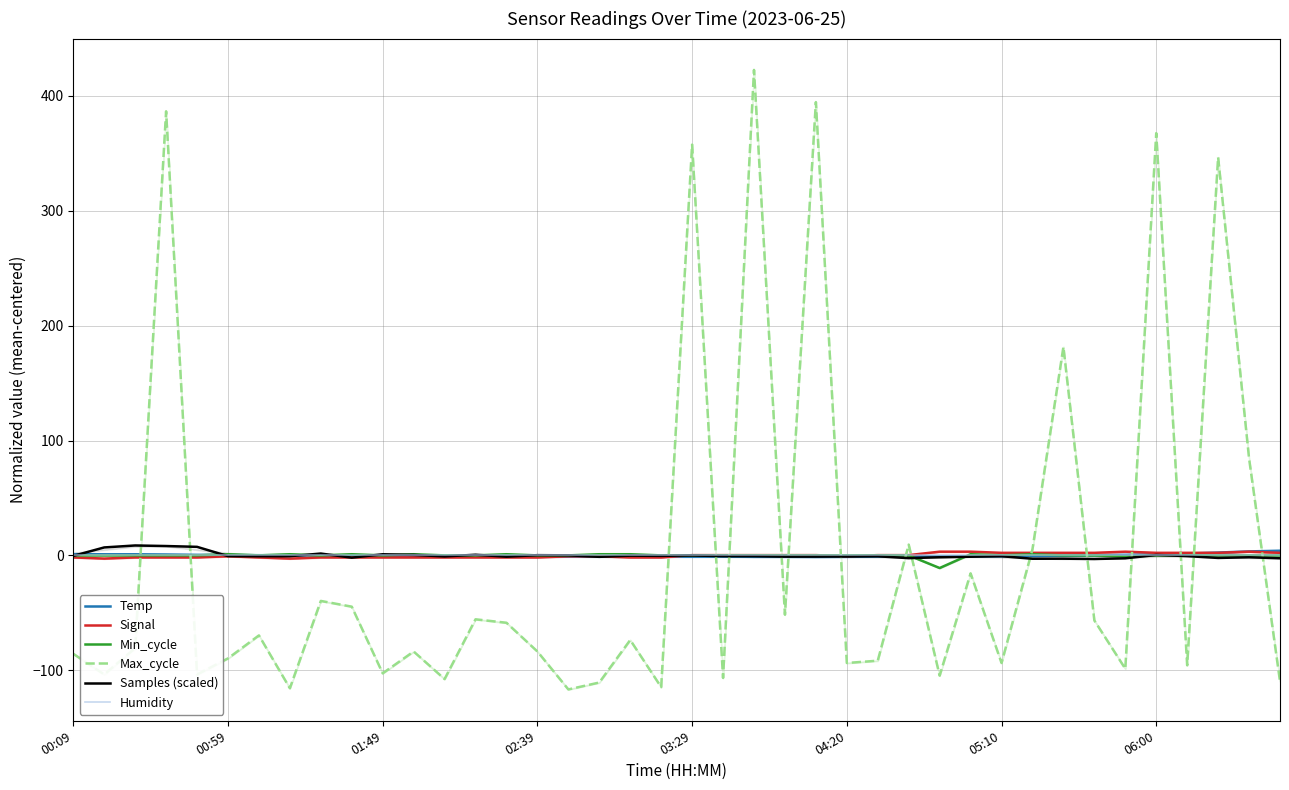

Does the chart display data point markers on the line(s)?

No